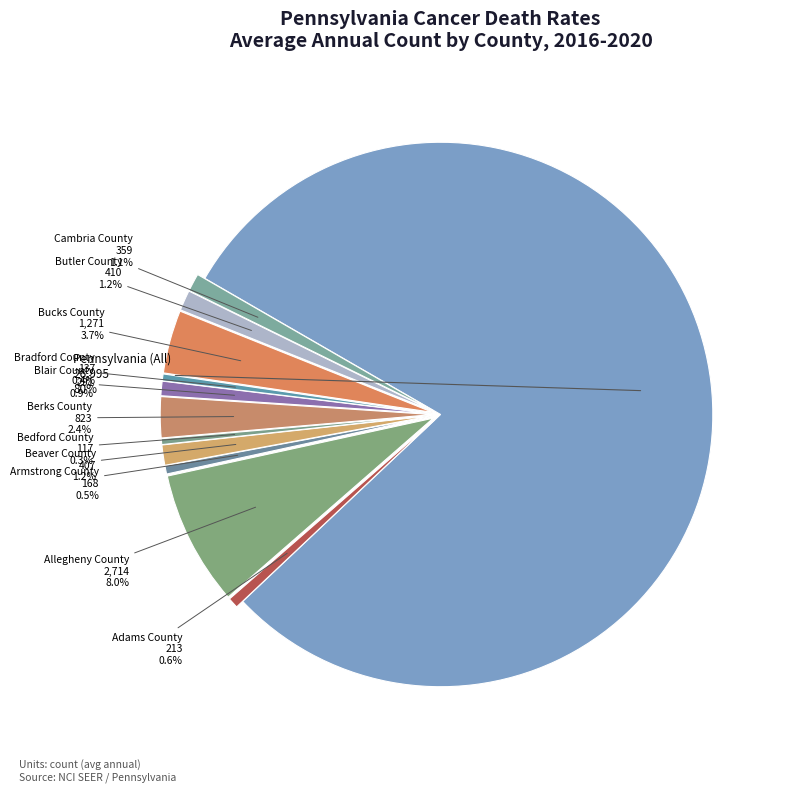

What is the majority slice?

Pennsylvania (All)